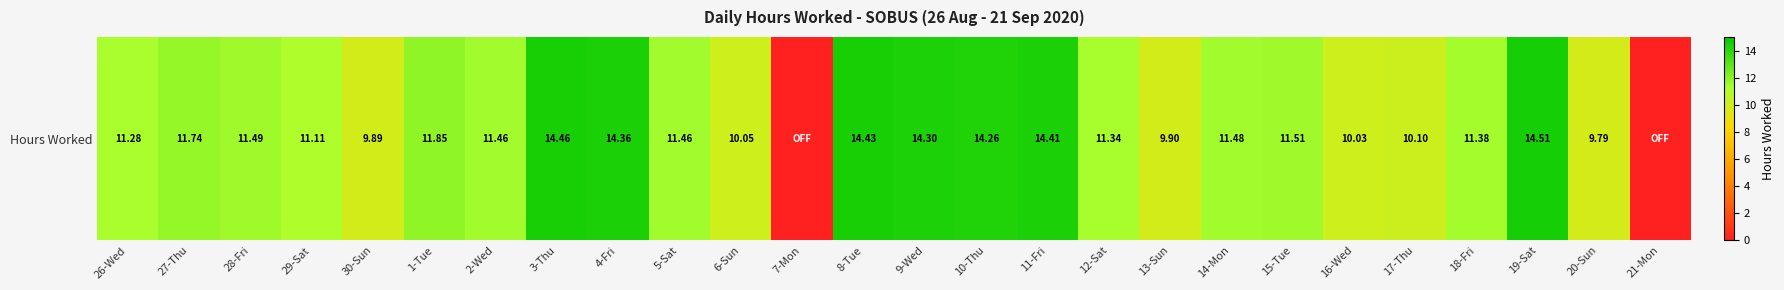

Approximately how many times larger is the value at 10-Thu compared to 18-Fri?

1.3